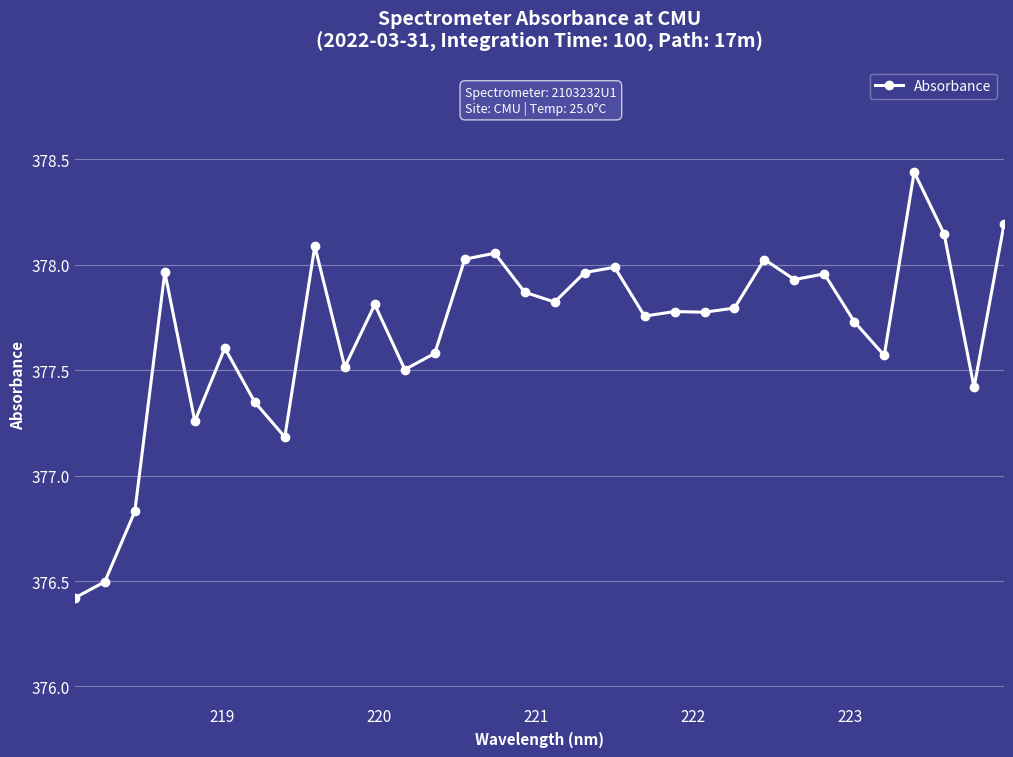

What is the difference between the maximum and minimum values?

2.0